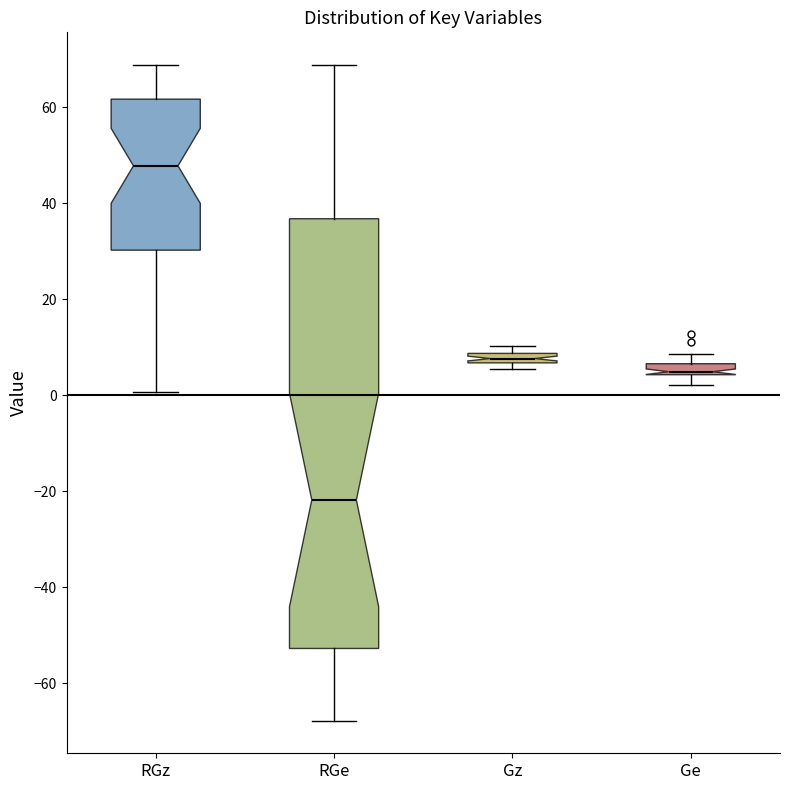

Comparing the boxes themselves (not the whiskers), which one is the tallest?

RGe